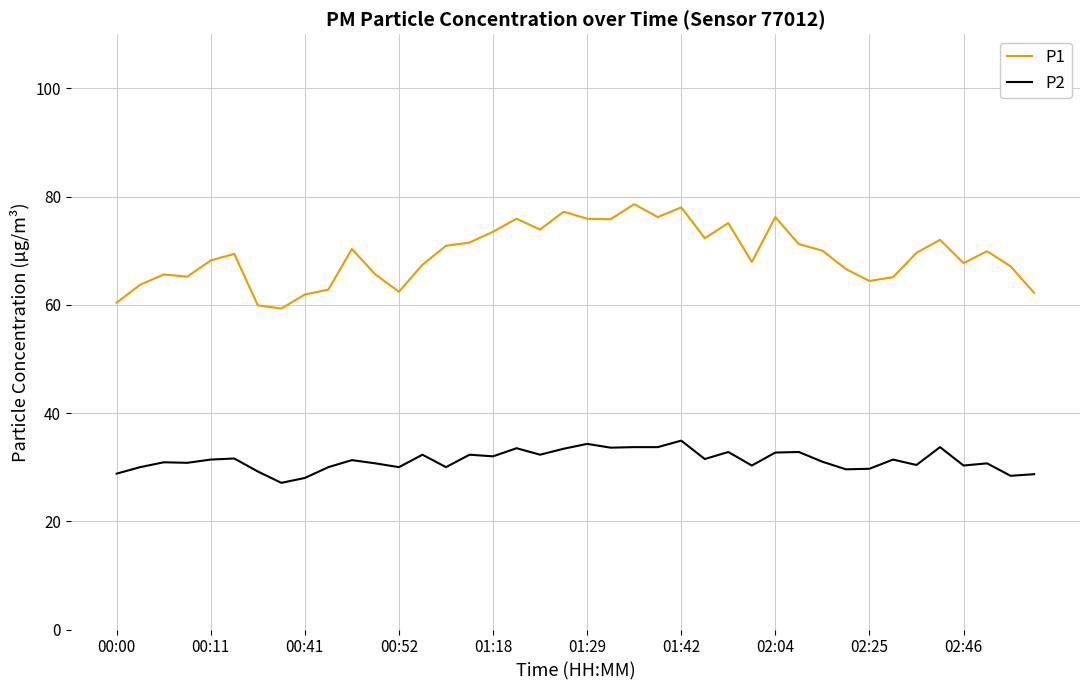

Which series has the largest total across all categories?

P1